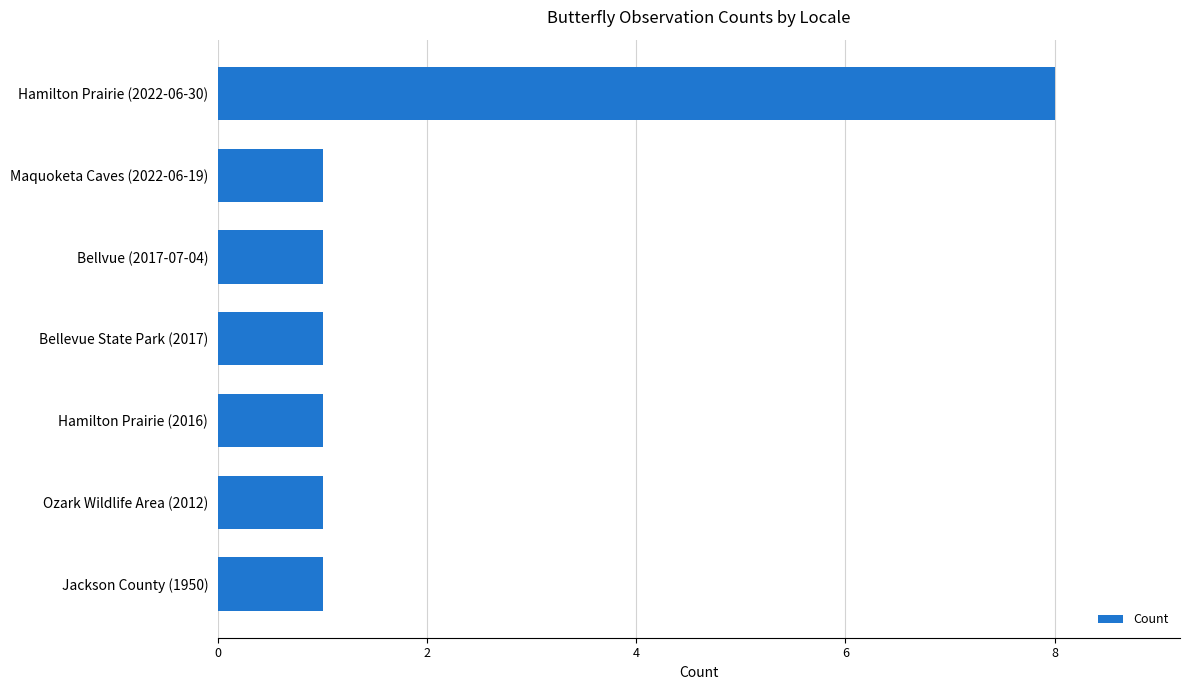

What is the difference between the maximum and minimum values?

7